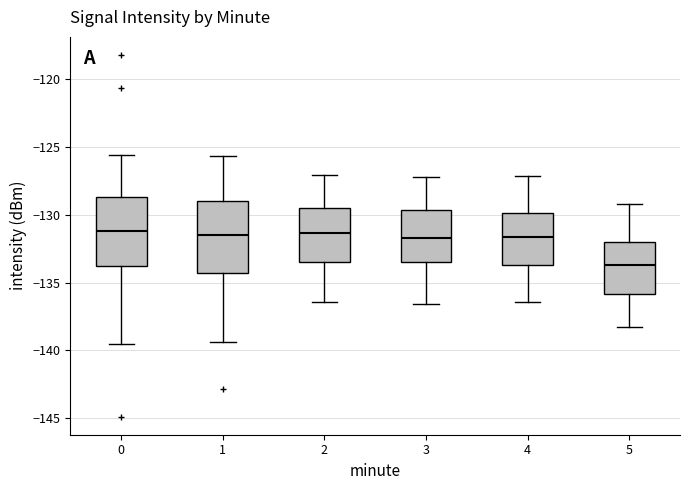

Where does the median line of the box at x = 0 sit on the y-axis? The values are not printed on the chart, so give them approximately, as read against the axis.

-131.0